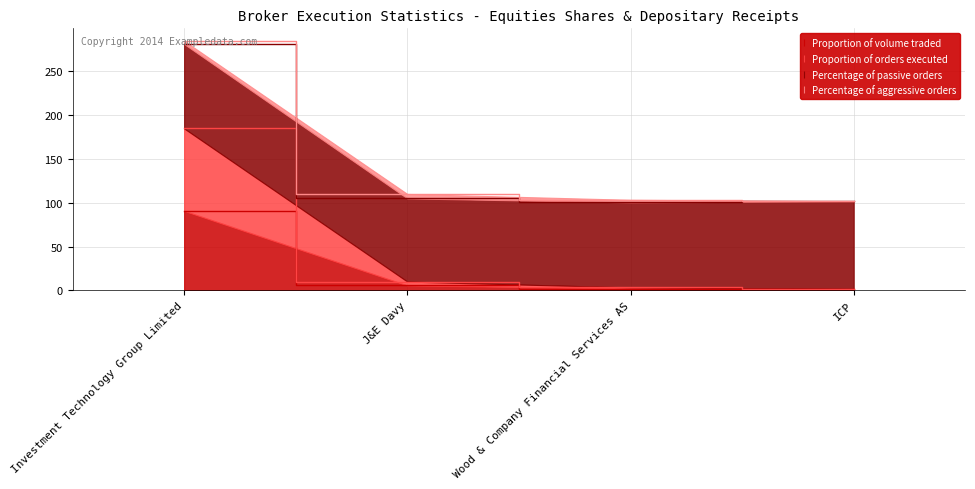

List the labels in order of Proportion of volume traded value, largest first.

Investment Technology Group Limited, J&E Davy, Wood & Company Financial Services AS, ICP